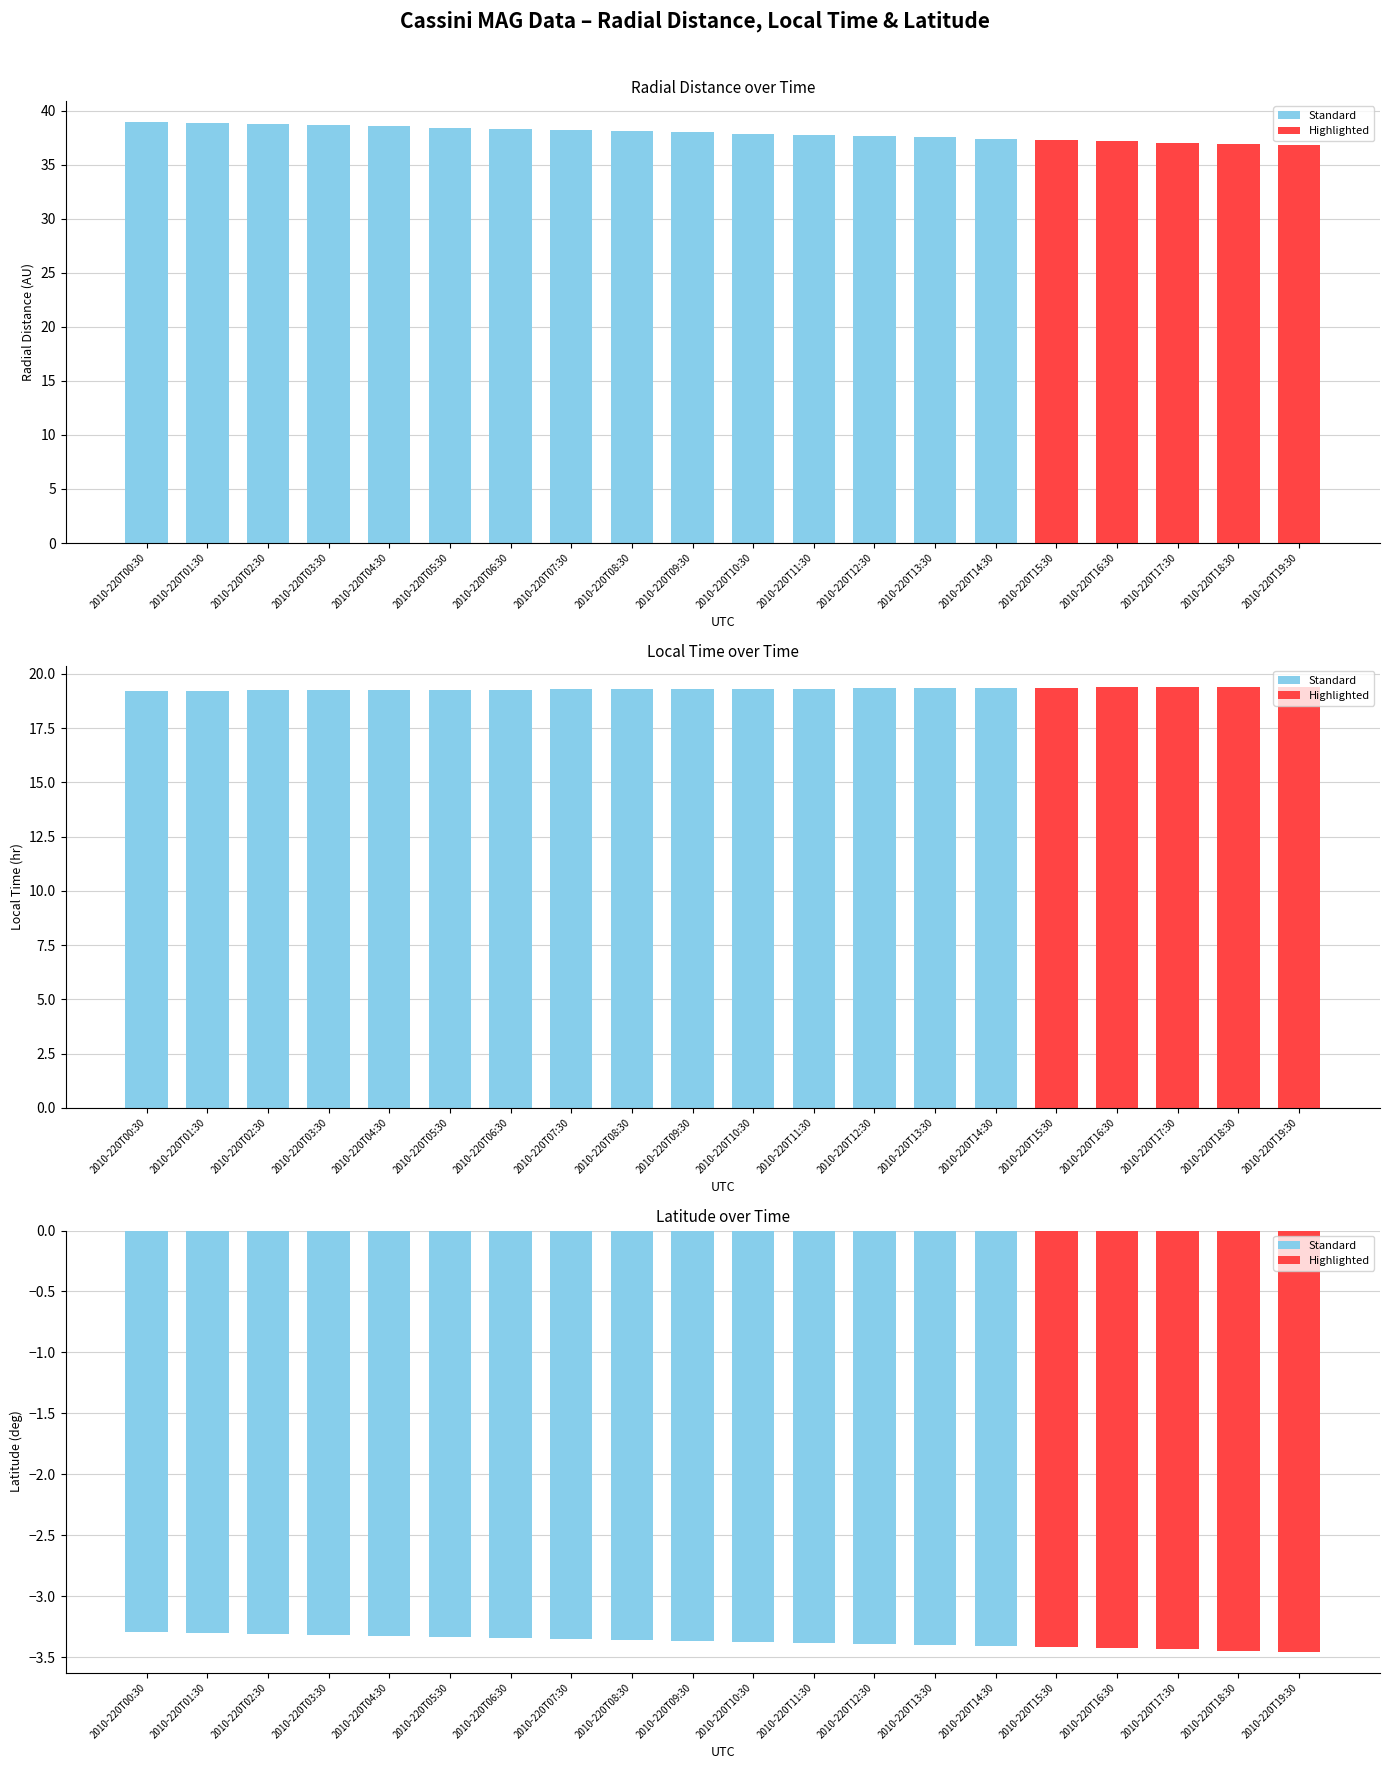

What is the minimum value shown in the chart?

-3.5